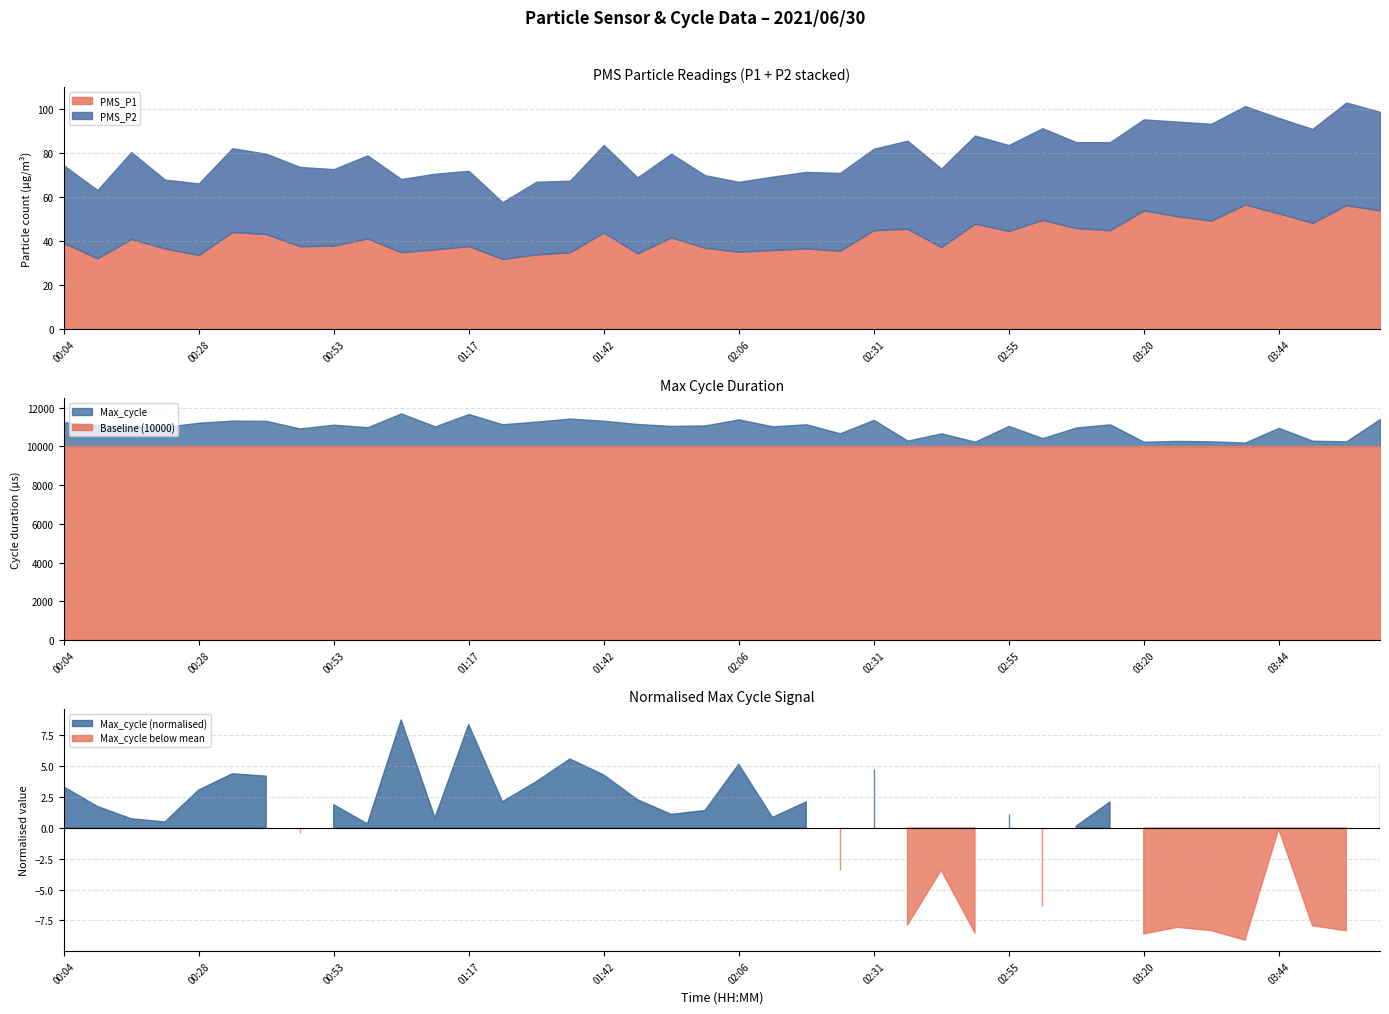

How many values in the PMS_P2 series exceed 37?

19